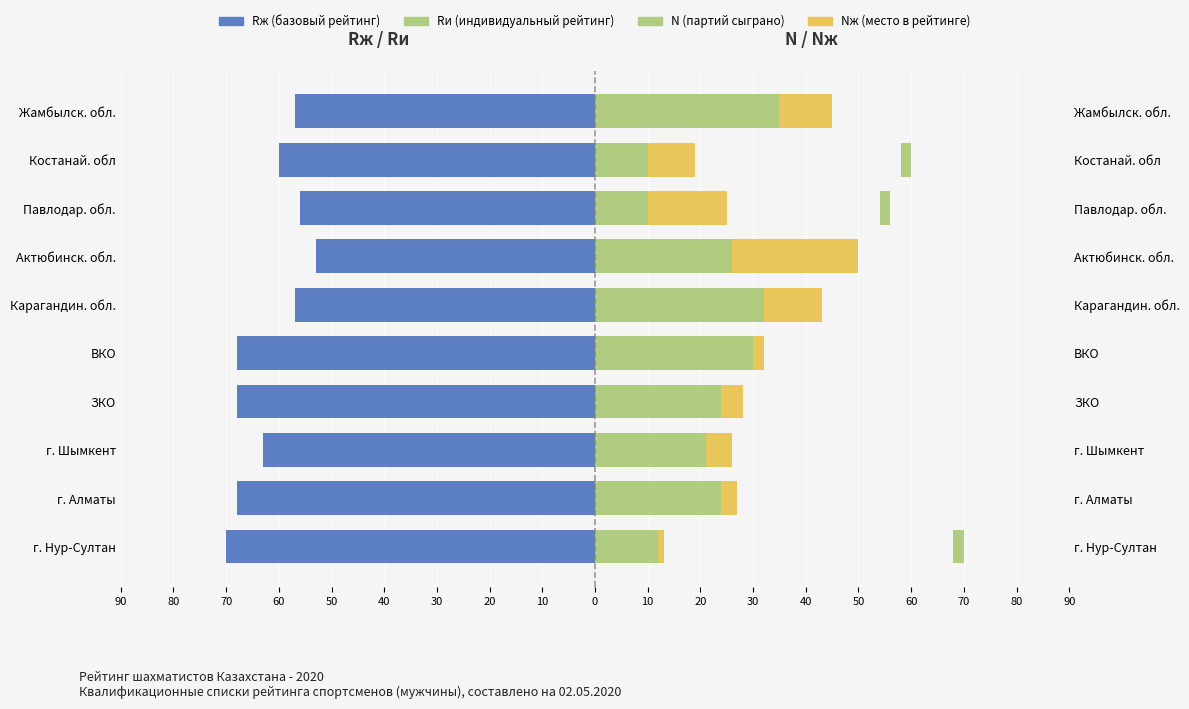

Does the chart contain stacked bars?

No